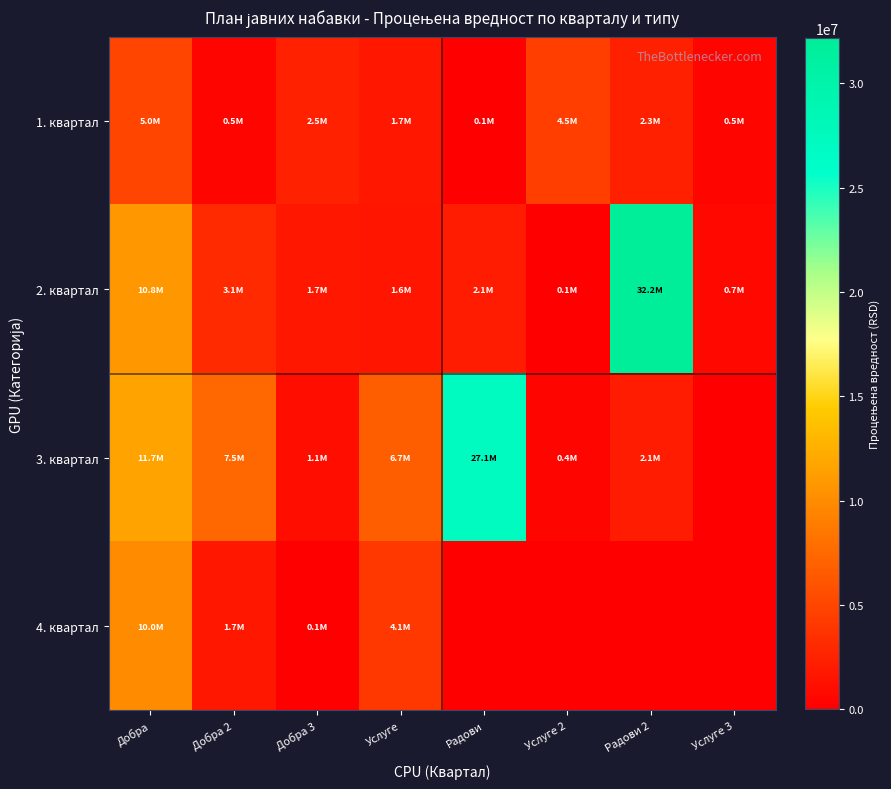

At which category is the sum across all series the highest?

Добра